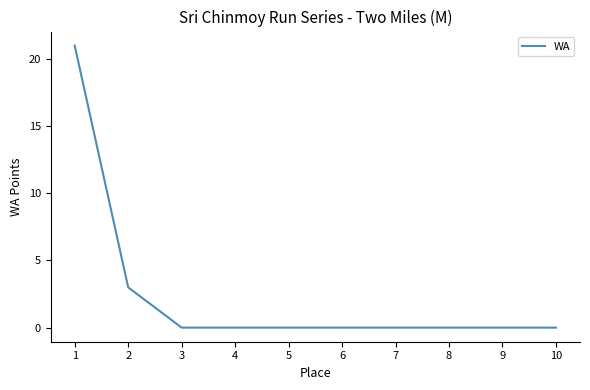

The chart shows a value of 0 at 9. True or false?

True